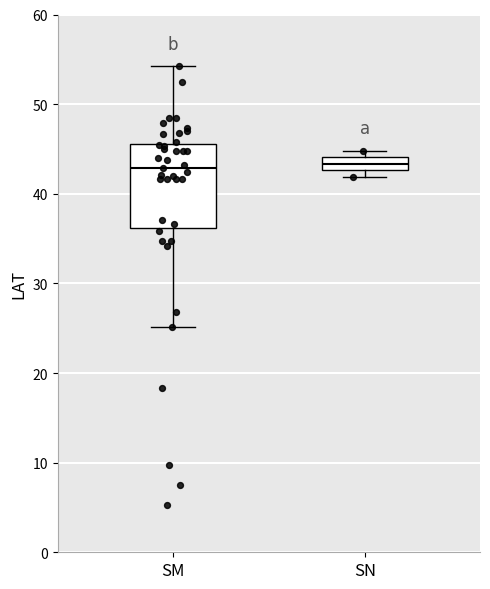

Which box is the tallest, from its lower edge to its upper edge?

SM